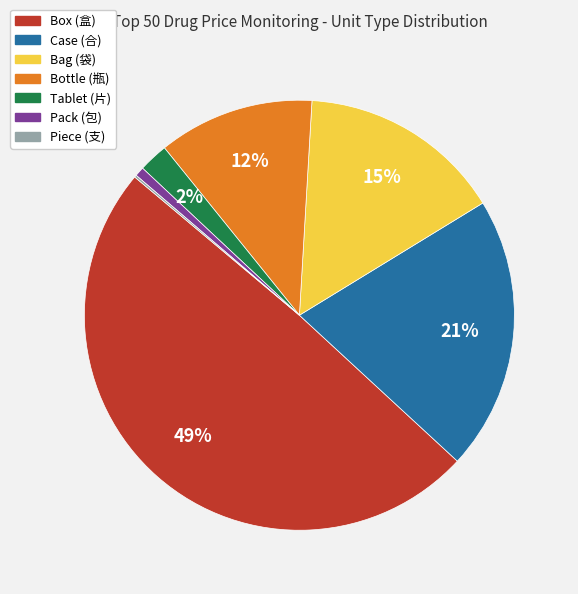

Does any single category account for the majority?

No